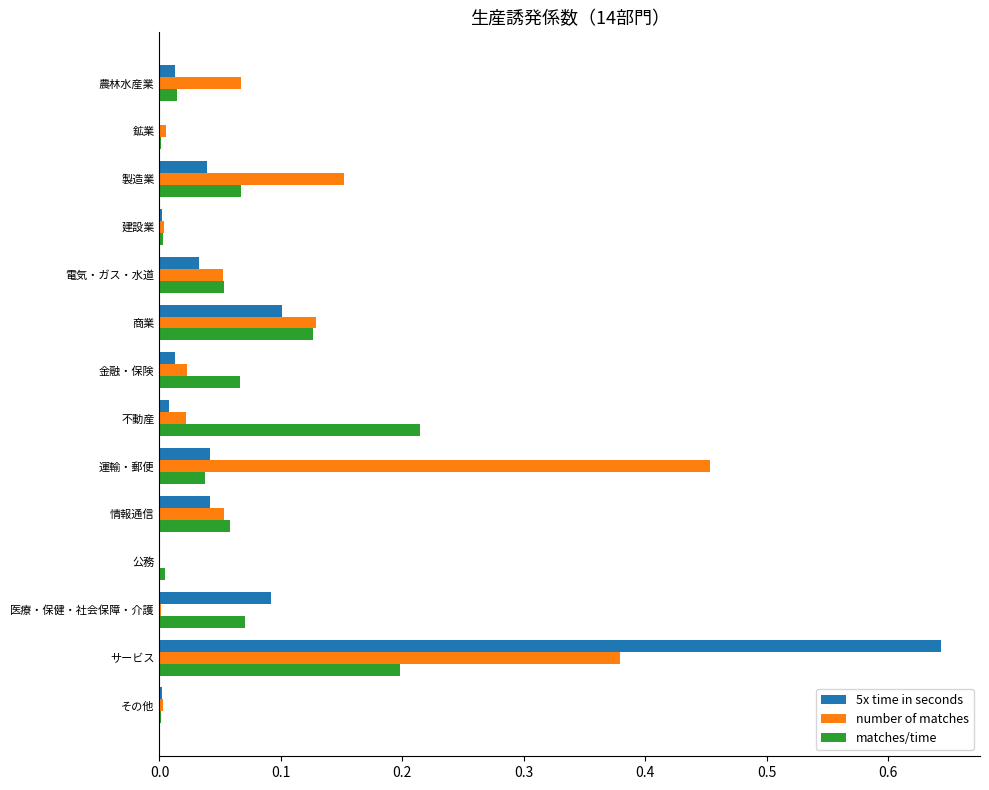

Which label corresponds to the largest value in the chart?

サービス